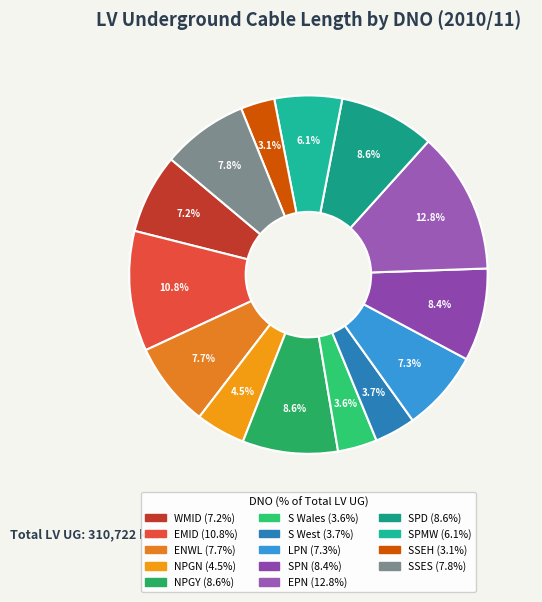

Is it true that NPGY is 15% of the pie?

False